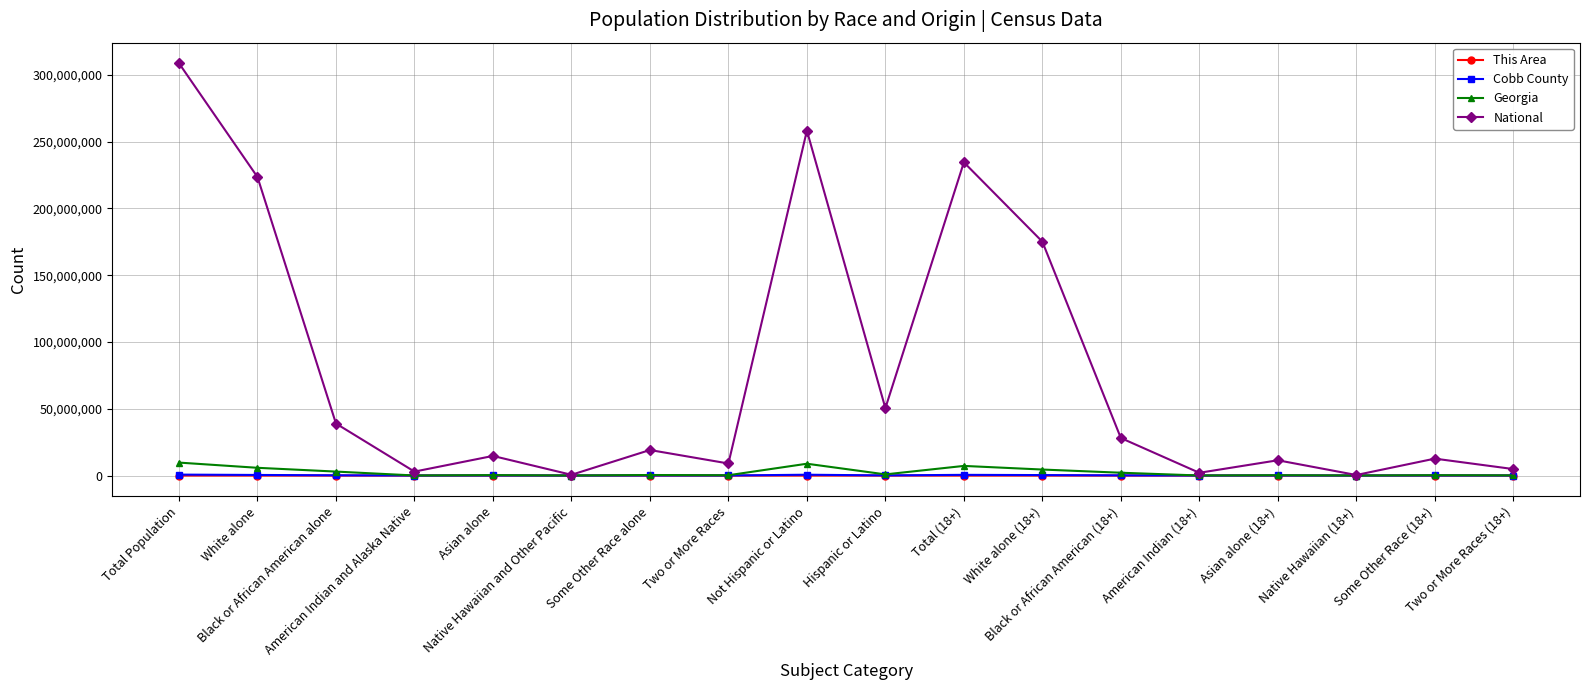

Which series changed the most between Black or African American (18+) and Native Hawaiian (18+)?

National